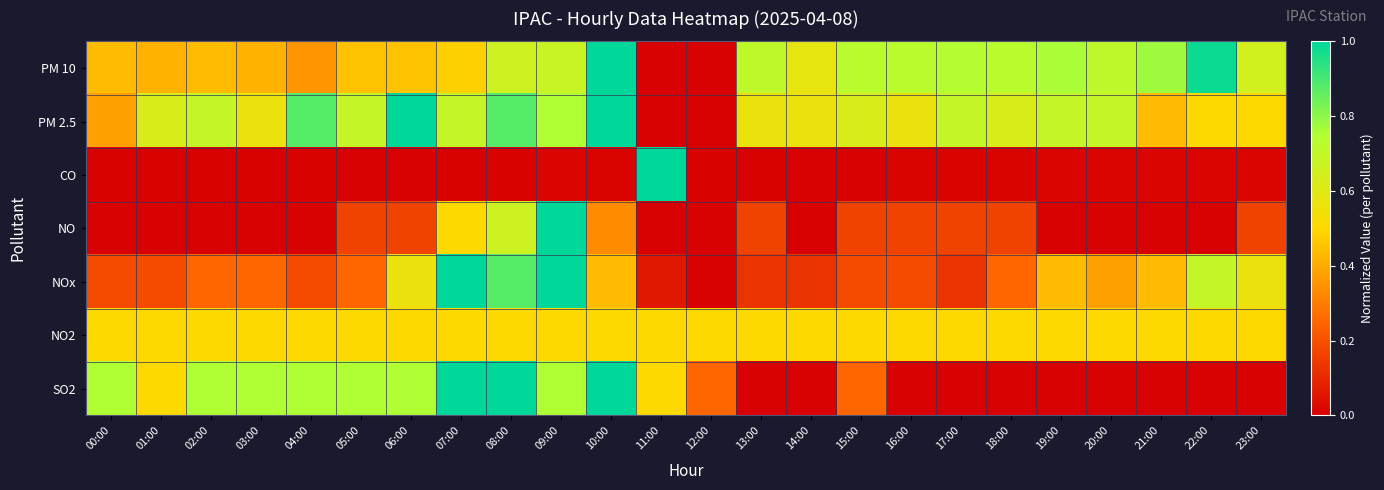

Reading left to right, transcribe all the data shown in this chart.

PM 10: 00:00=0.4	01:00=0.4	02:00=0.4	03:00=0.4	04:00=0.4	05:00=0.5	06:00=0.5	07:00=0.5	08:00=0.7	09:00=0.7	10:00=1.0	11:00=0.0	12:00=0.0	13:00=0.7	14:00=0.6	15:00=0.7	16:00=0.7	17:00=0.7	18:00=0.7	19:00=0.8	20:00=0.7	21:00=0.8	22:00=1.0	23:00=0.6
PM 2.5: 00:00=0.4	01:00=0.6	02:00=0.7	03:00=0.6	04:00=0.9	05:00=0.7	06:00=1.0	07:00=0.7	08:00=0.9	09:00=0.8	10:00=1.0	11:00=0.0	12:00=0.0	13:00=0.6	14:00=0.6	15:00=0.6	16:00=0.6	17:00=0.7	18:00=0.6	19:00=0.7	20:00=0.7	21:00=0.4	22:00=0.5	23:00=0.5
CO: 00:00=0.0	01:00=0.0	02:00=0.0	03:00=0.0	04:00=0.0	05:00=0.0	06:00=0.0	07:00=0.0	08:00=0.0	09:00=0.0	10:00=0.0	11:00=1.0	12:00=0.0	13:00=0.0	14:00=0.0	15:00=0.0	16:00=0.0	17:00=0.0	18:00=0.0	19:00=0.0	20:00=0.0	21:00=0.0	22:00=0.0	23:00=0.0
NO: 00:00=0.0	01:00=0.0	02:00=0.0	03:00=0.0	04:00=0.0	05:00=0.2	06:00=0.2	07:00=0.5	08:00=0.7	09:00=1.0	10:00=0.3	11:00=0.0	12:00=0.0	13:00=0.2	14:00=0.0	15:00=0.2	16:00=0.2	17:00=0.2	18:00=0.2	19:00=0.0	20:00=0.0	21:00=0.0	22:00=0.0	23:00=0.2
NOx: 00:00=0.2	01:00=0.2	02:00=0.2	03:00=0.2	04:00=0.2	05:00=0.2	06:00=0.6	07:00=1.0	08:00=0.9	09:00=1.0	10:00=0.4	11:00=0.1	12:00=0.0	13:00=0.1	14:00=0.1	15:00=0.2	16:00=0.2	17:00=0.1	18:00=0.2	19:00=0.4	20:00=0.4	21:00=0.4	22:00=0.7	23:00=0.6
NO2: 00:00=0.5	01:00=0.5	02:00=0.5	03:00=0.5	04:00=0.5	05:00=0.5	06:00=0.5	07:00=0.5	08:00=0.5	09:00=0.5	10:00=0.5	11:00=0.5	12:00=0.5	13:00=0.5	14:00=0.5	15:00=0.5	16:00=0.5	17:00=0.5	18:00=0.5	19:00=0.5	20:00=0.5	21:00=0.5	22:00=0.5	23:00=0.5
SO2: 00:00=0.8	01:00=0.5	02:00=0.8	03:00=0.8	04:00=0.8	05:00=0.8	06:00=0.8	07:00=1.0	08:00=1.0	09:00=0.8	10:00=1.0	11:00=0.5	12:00=0.2	13:00=0.0	14:00=0.0	15:00=0.2	16:00=0.0	17:00=0.0	18:00=0.0	19:00=0.0	20:00=0.0	21:00=0.0	22:00=0.0	23:00=0.0